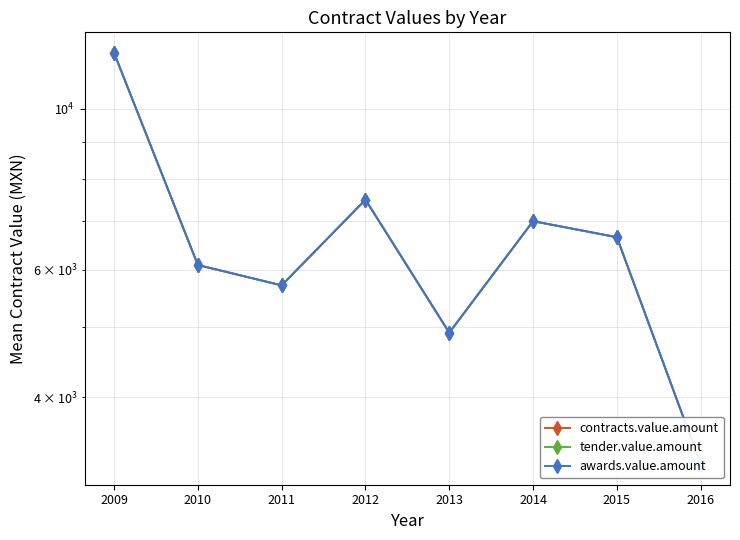

Rank the categories by tender.value.amount value from lowest to highest.

2016, 2013, 2011, 2010, 2015, 2014, 2012, 2009